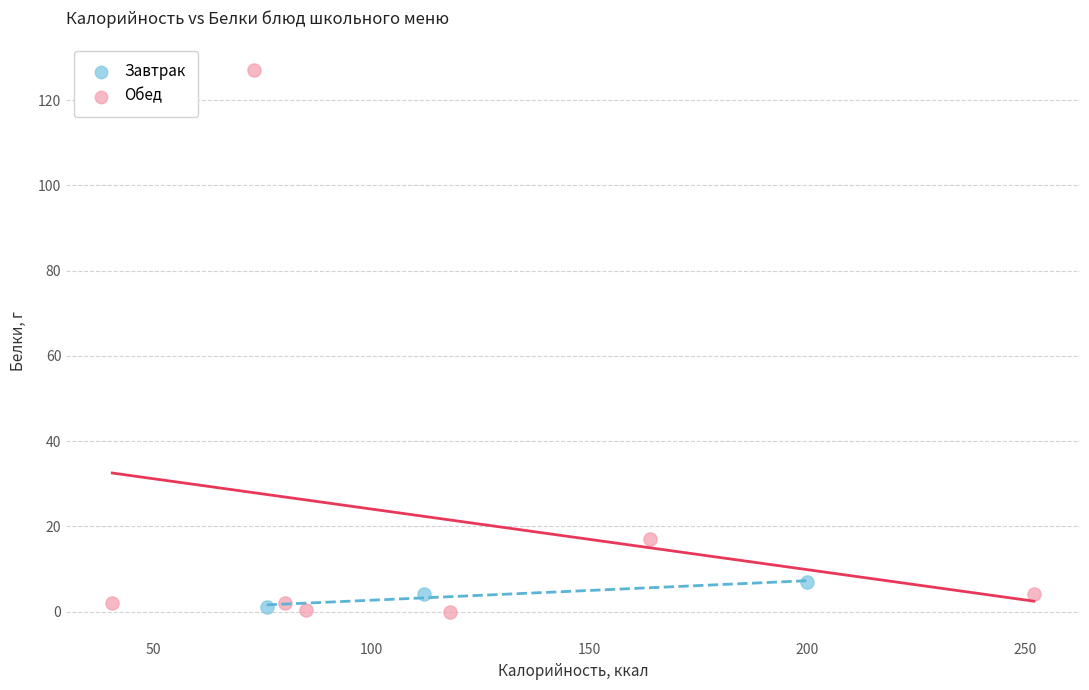

Which series contains the highest Y value?

Обед